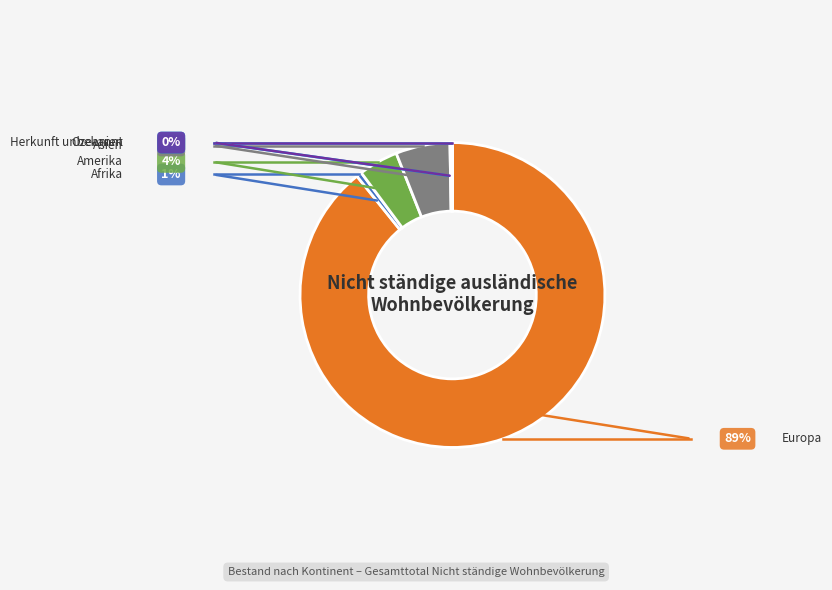

Combined, do Afrika and Asien account for over 50%?

No